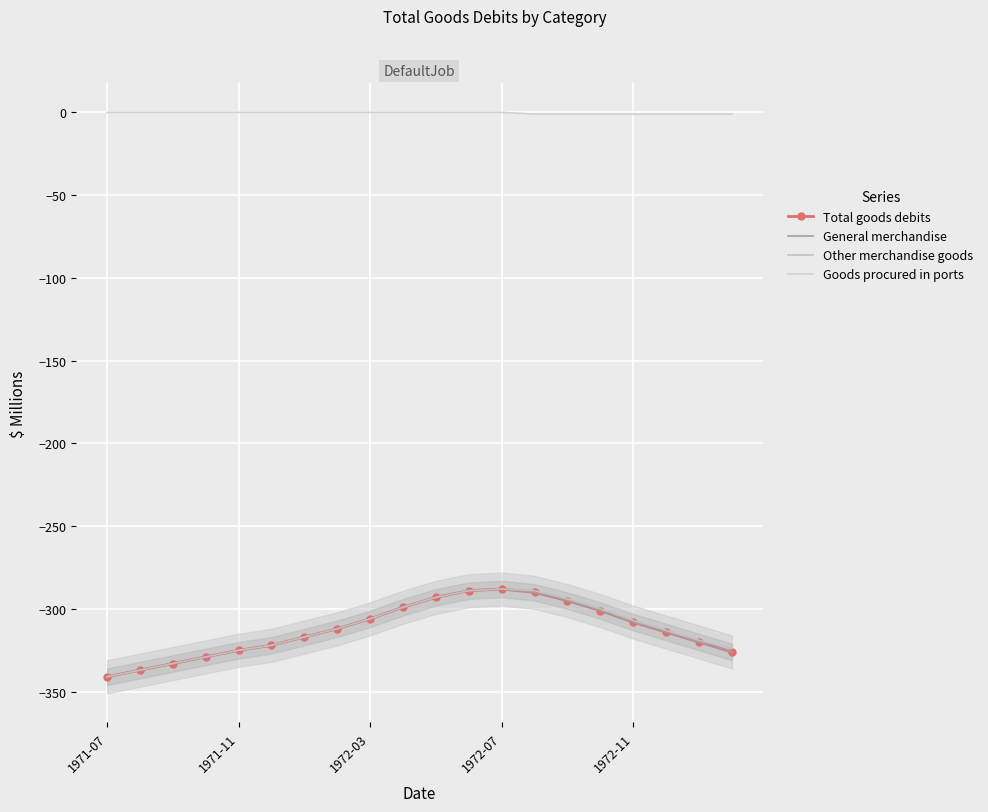

Where does the Total goods debits series first go above -312?

1972-03